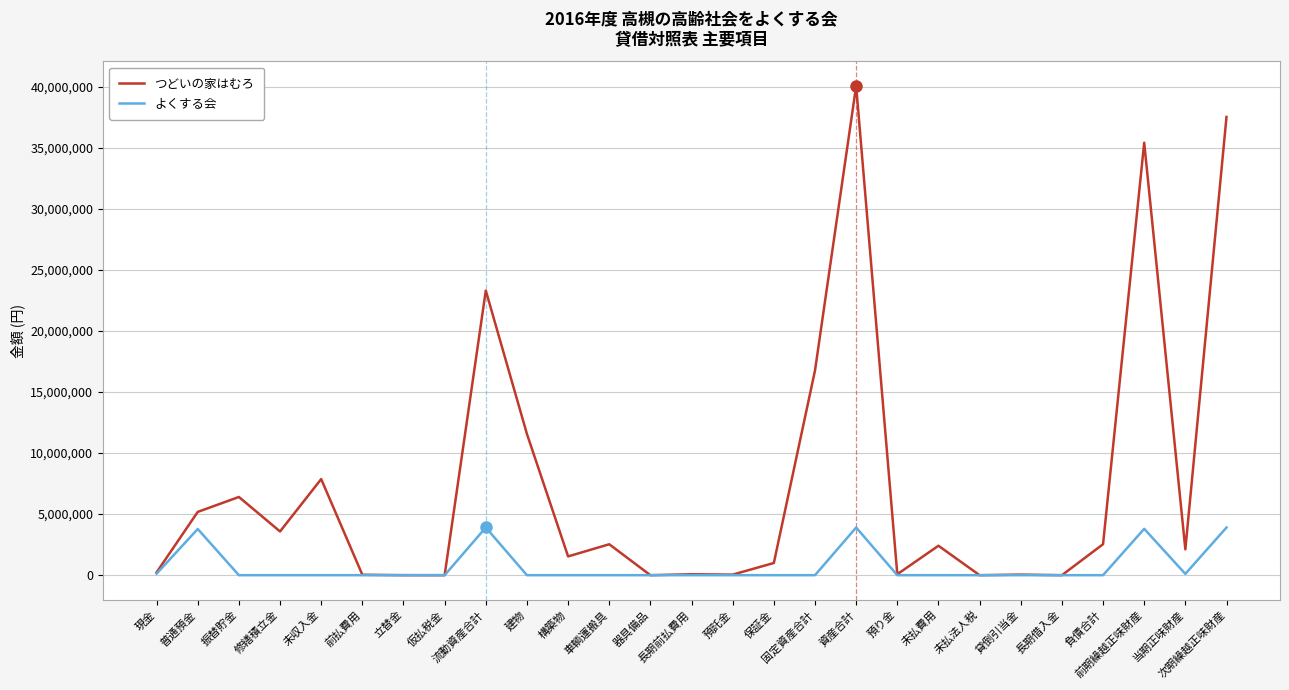

True or false: つどいの家はむろ has a value of 16748923 at 固定資産合計.

True